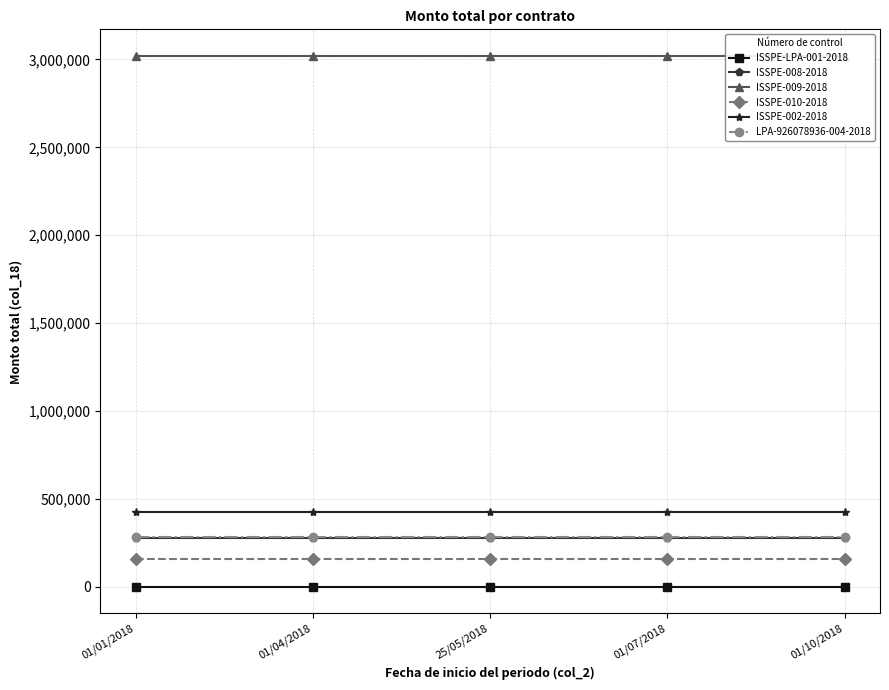

True or false: ISSPE-010-2018 has more than 1 interior local peaks.

False